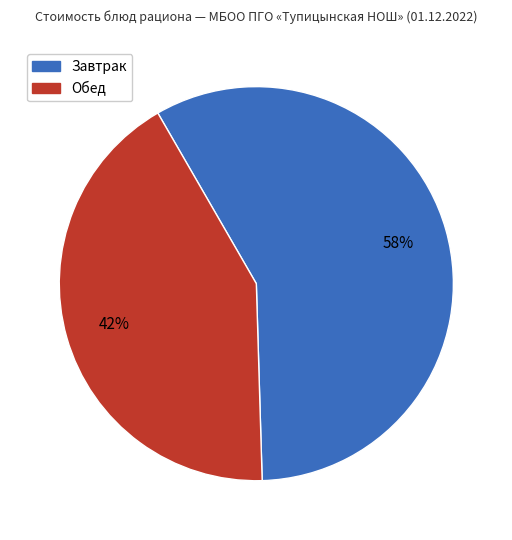

To the nearest percent, what is the difference between the largest and smallest slice percentages?

16%